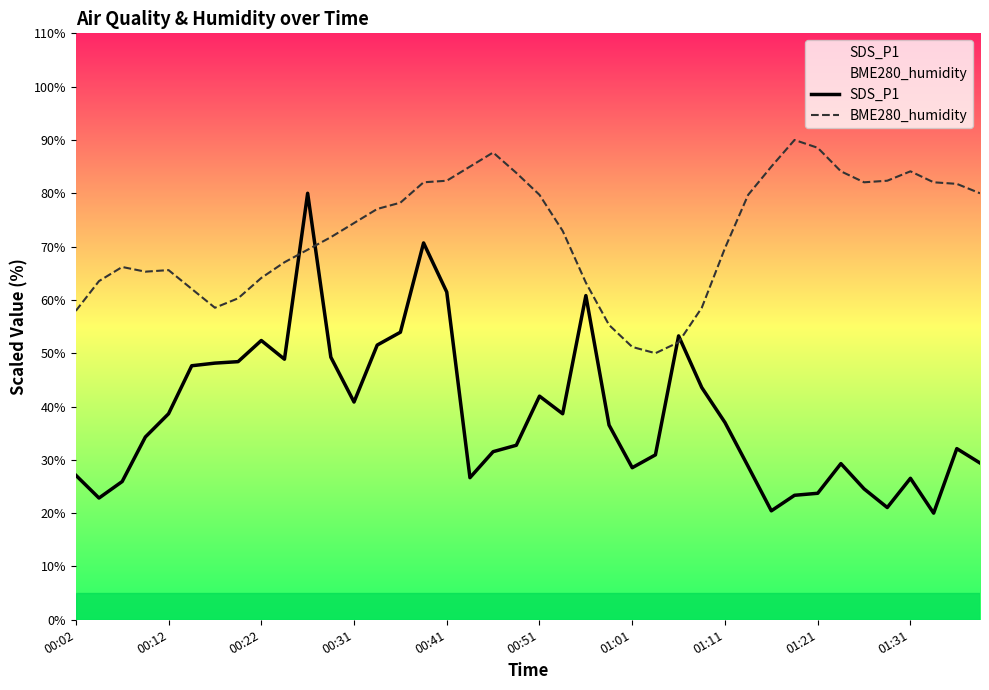

What is the difference between the maximum and minimum values in the SDS_P1 series?

60.0